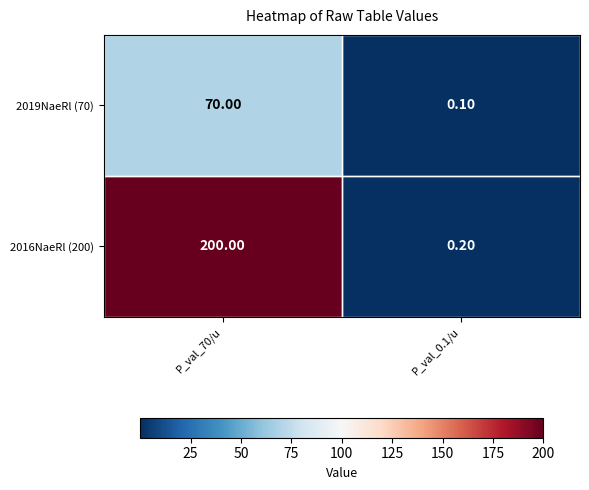

How many categories are shown in the chart?

2